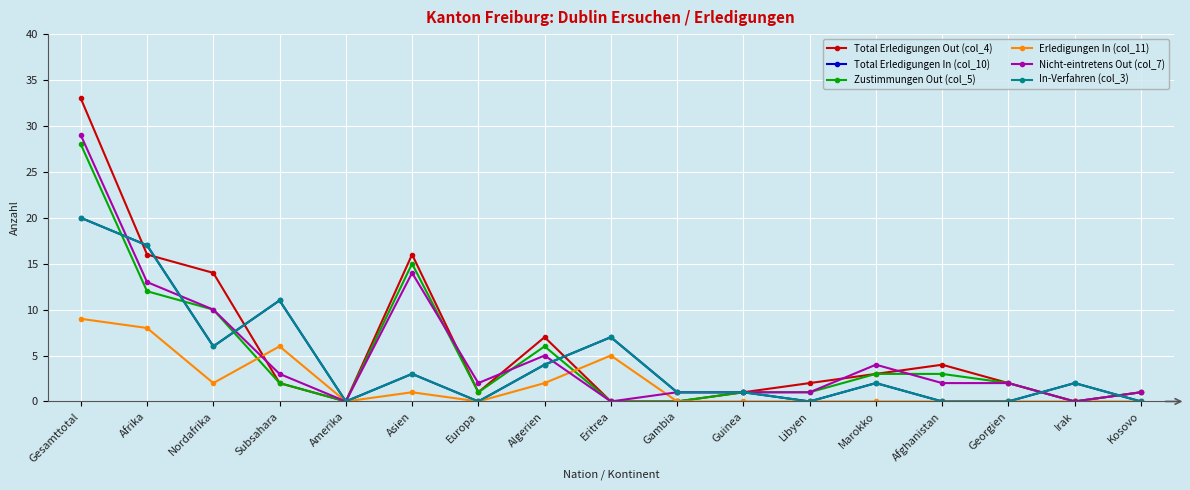

Does the chart have visible grid lines?

Yes